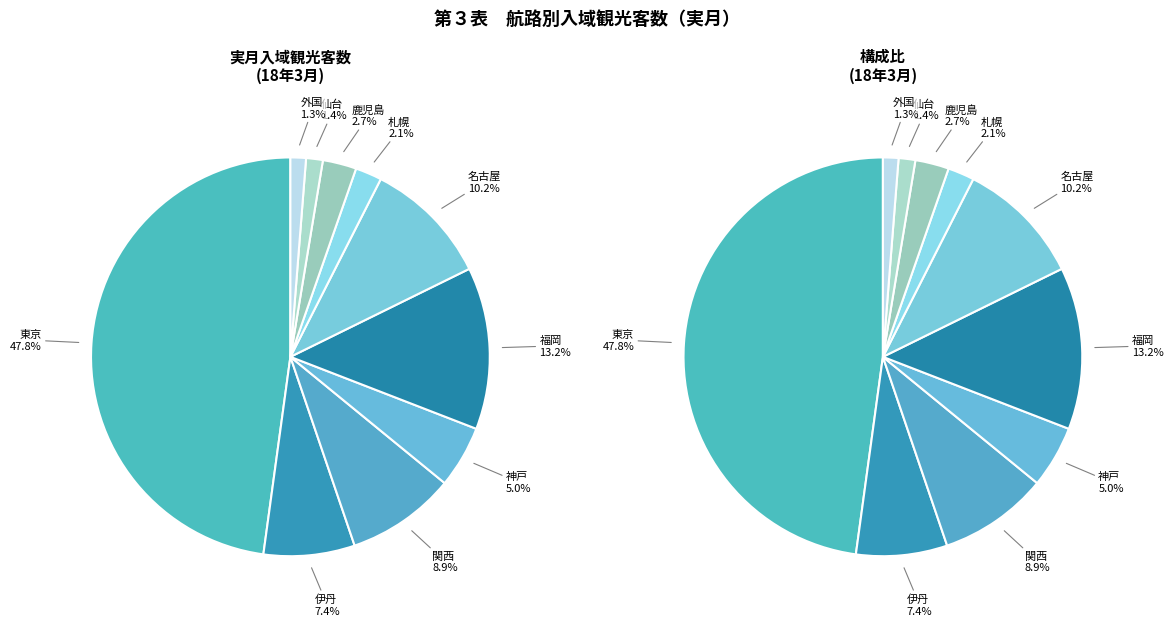

To the nearest percent, what portion does 伊丹 represent?

7%